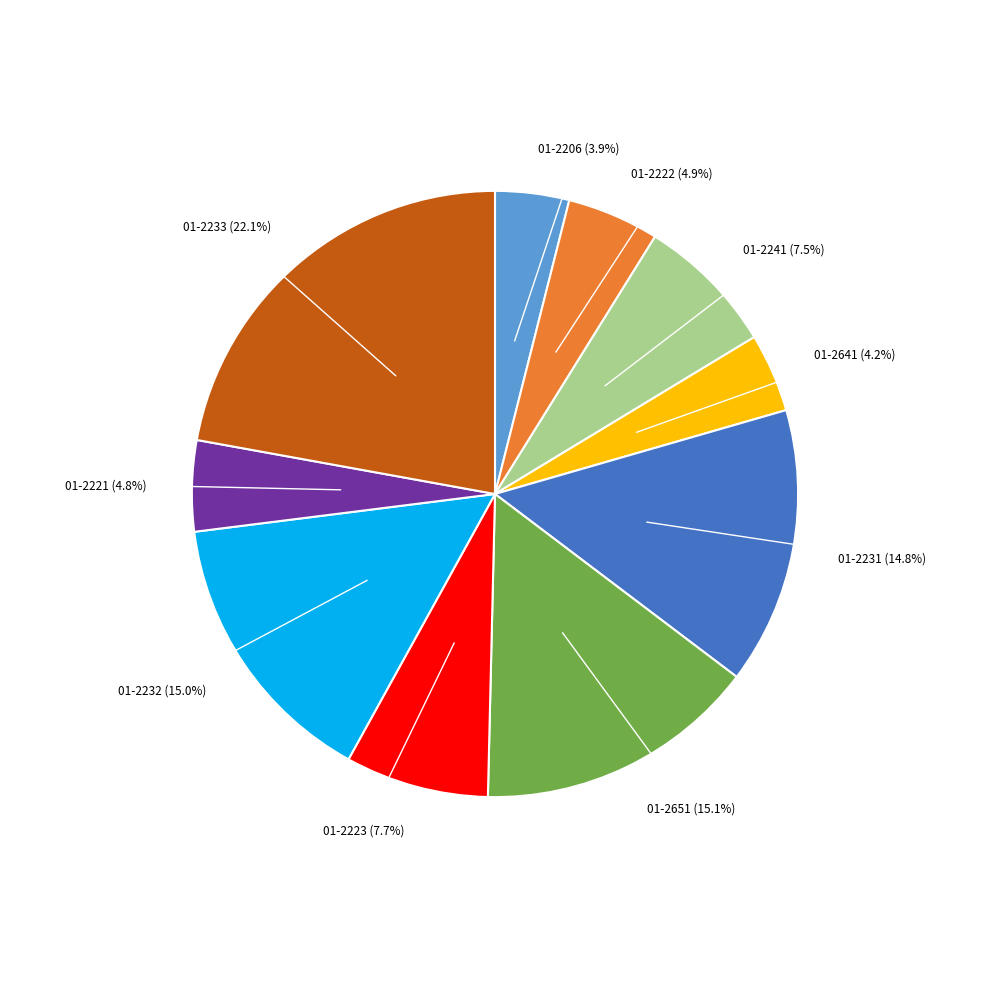

Between 01-2221 and 01-2231, which is larger?

01-2231